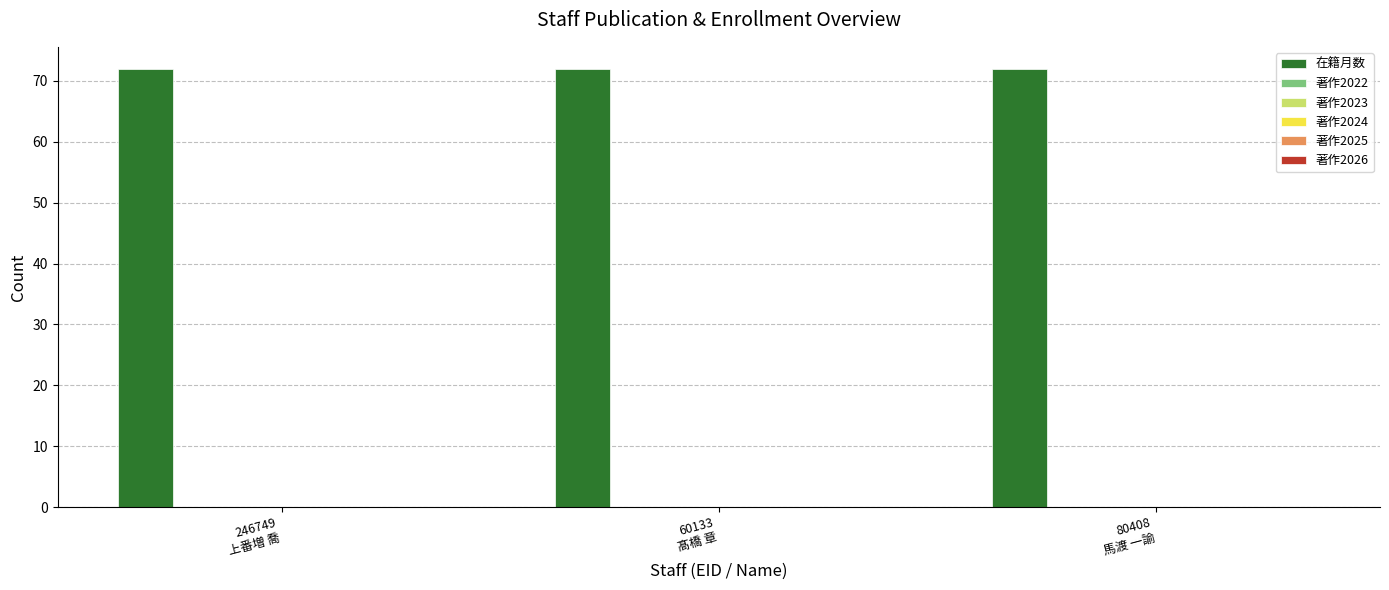

Reading left to right, what are all the values shown in this chart?

在籍月数: 246749
上番増 喬=72	60133
髙橋 章=72	80408
馬渡 一諭=72
著作2022: 246749
上番増 喬=0	60133
髙橋 章=0	80408
馬渡 一諭=0
著作2023: 246749
上番増 喬=0	60133
髙橋 章=0	80408
馬渡 一諭=0
著作2024: 246749
上番増 喬=0	60133
髙橋 章=0	80408
馬渡 一諭=0
著作2025: 246749
上番増 喬=0	60133
髙橋 章=0	80408
馬渡 一諭=0
著作2026: 246749
上番増 喬=0	60133
髙橋 章=0	80408
馬渡 一諭=0